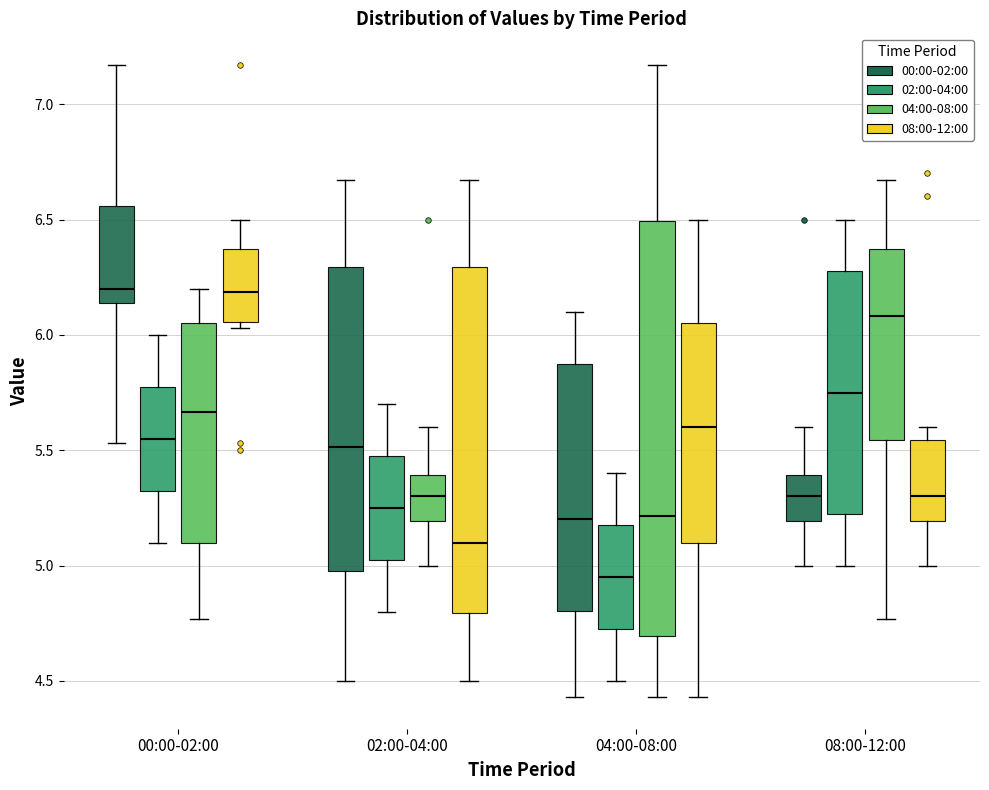

Where is the lower edge of the box for 00:00-02:00 (00:00-02:00) on the y-axis? The values are not printed on the chart, so give them approximately, as read against the axis.

6.15